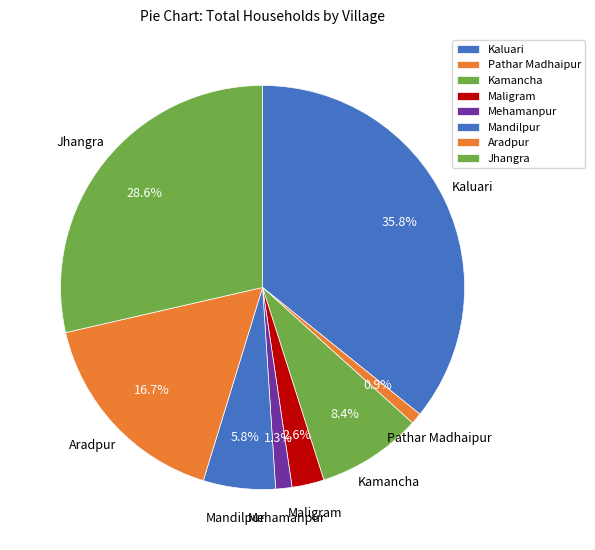

How many slices are in this pie chart?

8